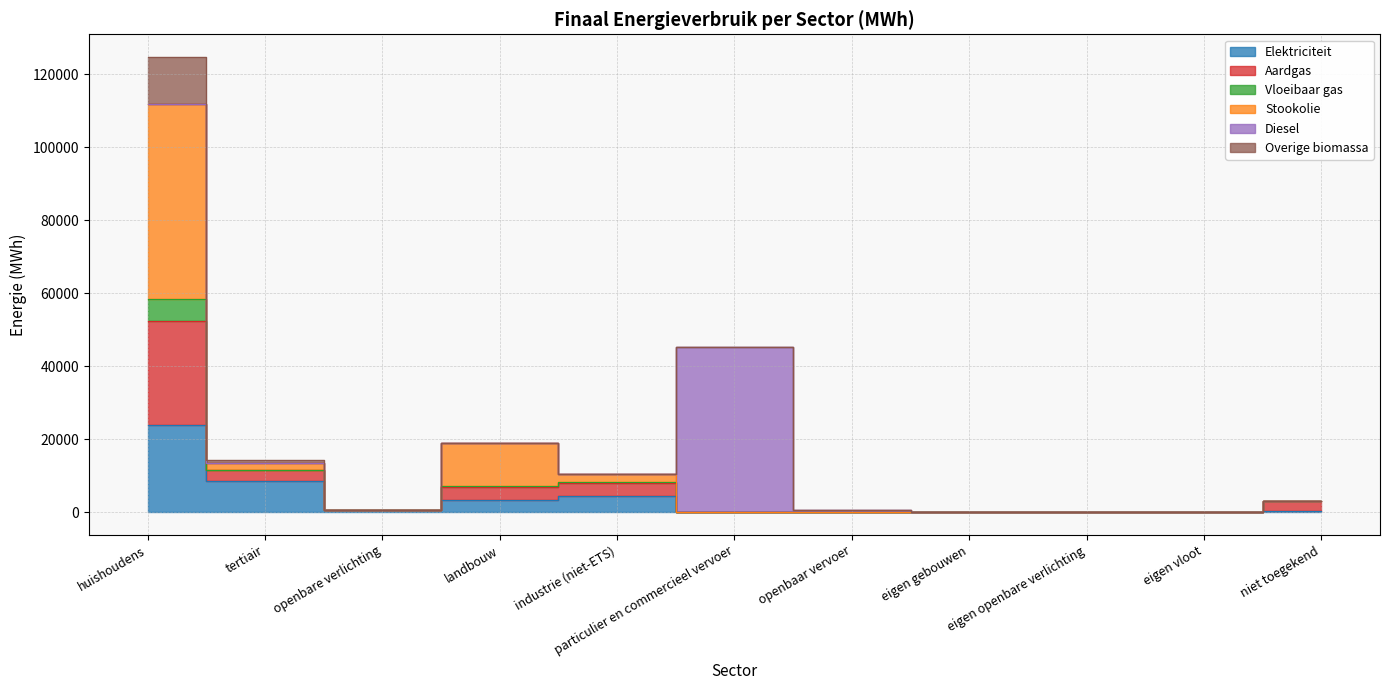

The value of Overige biomassa at eigen gebouwen is -36272.5. True or false?

False